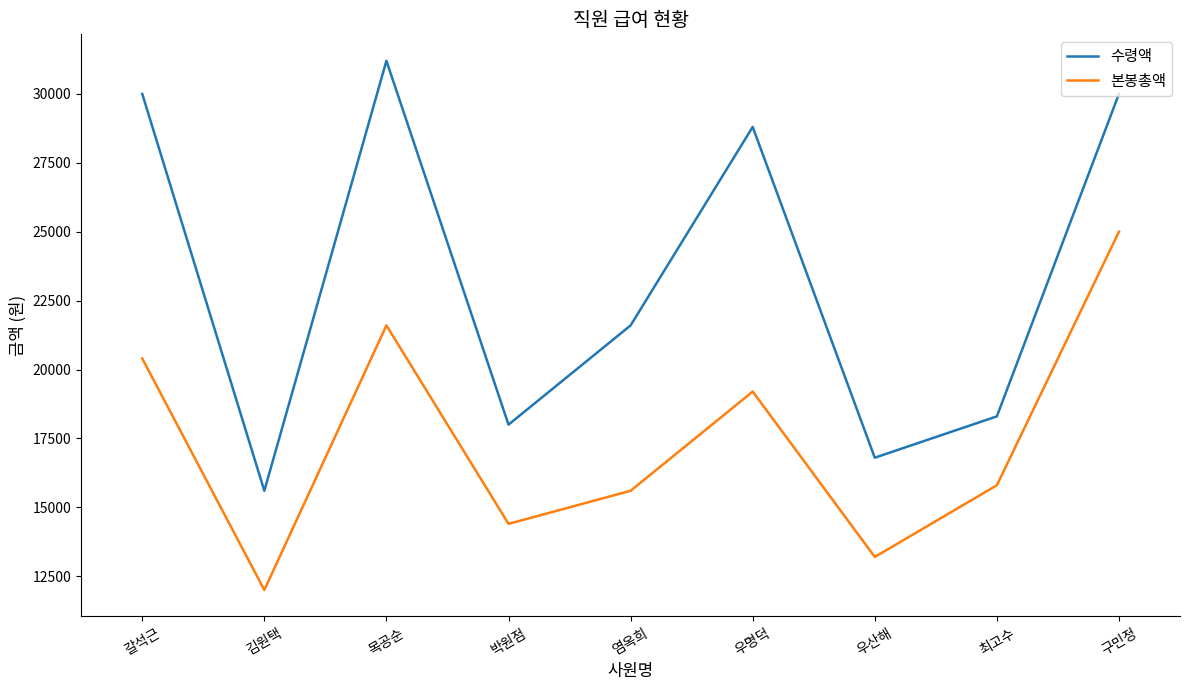

At which category does 수령액 reach its first local valley?

김원택